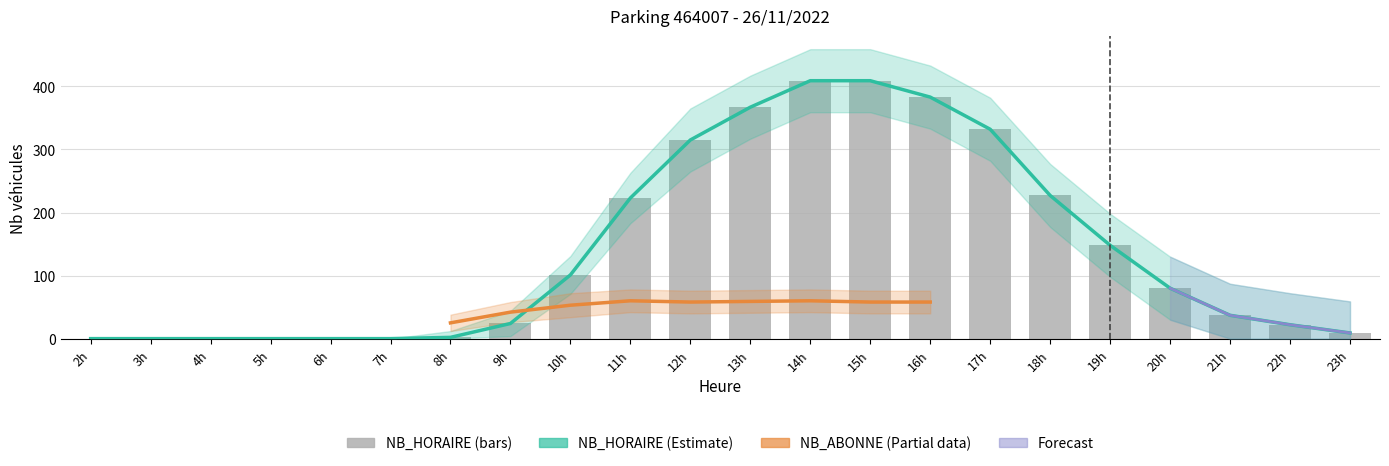

At how many categories does at least one series exceed 251?

8